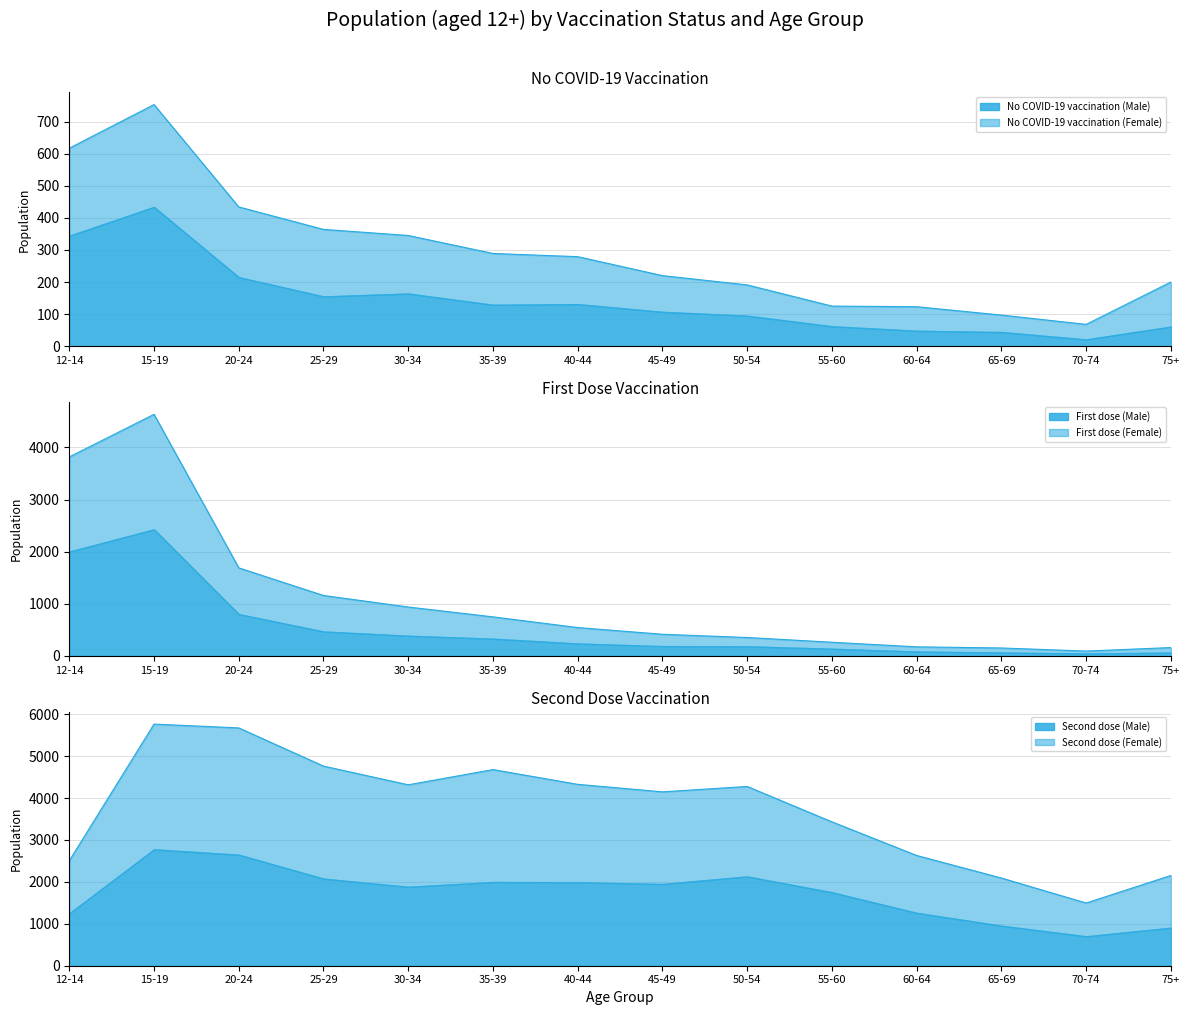

Which series changed the most between 15-19 and 70-74?

First dose (Male)